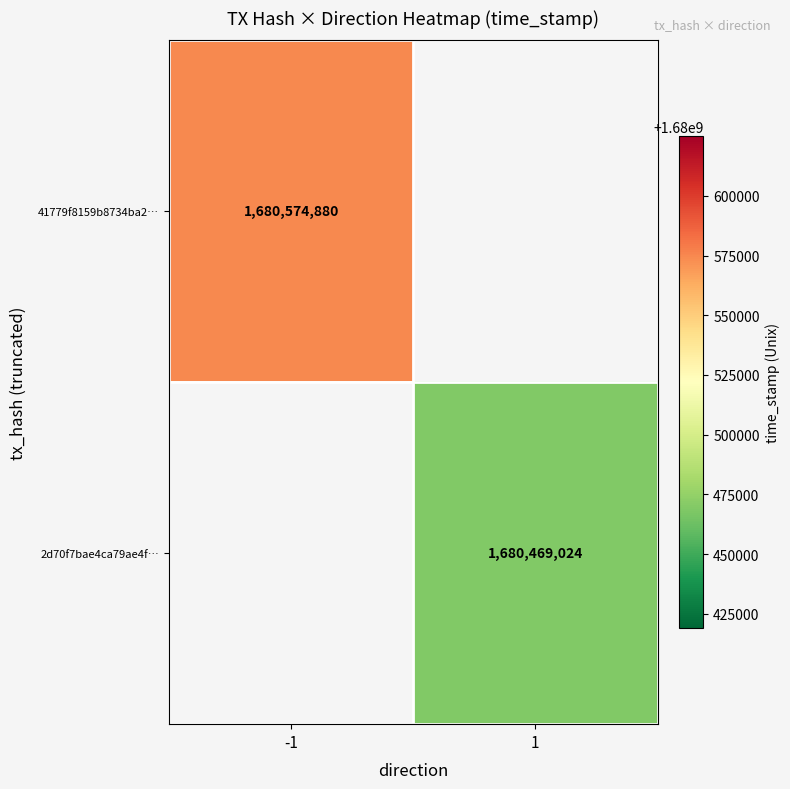

The value of 41779f8159b8734ba2… at -1 is 1680574880. True or false?

True